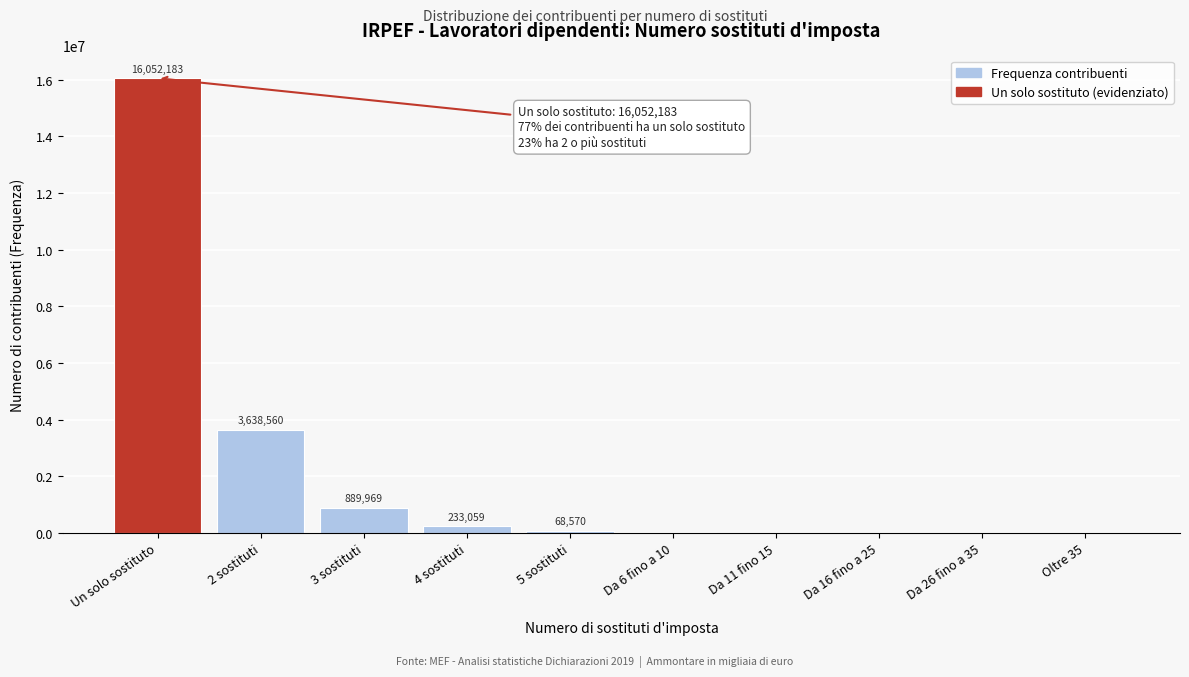

Reading left to right, transcribe all the data shown in this chart.

Un solo sostituto=16052183	2 sostituti=3638560	3 sostituti=889969	4 sostituti=233059	5 sostituti=68570	Da 6 fino a 10=43138	Da 11 fino 15=3092	Da 16 fino a 25=773	Da 26 fino a 35=79	Oltre 35=12